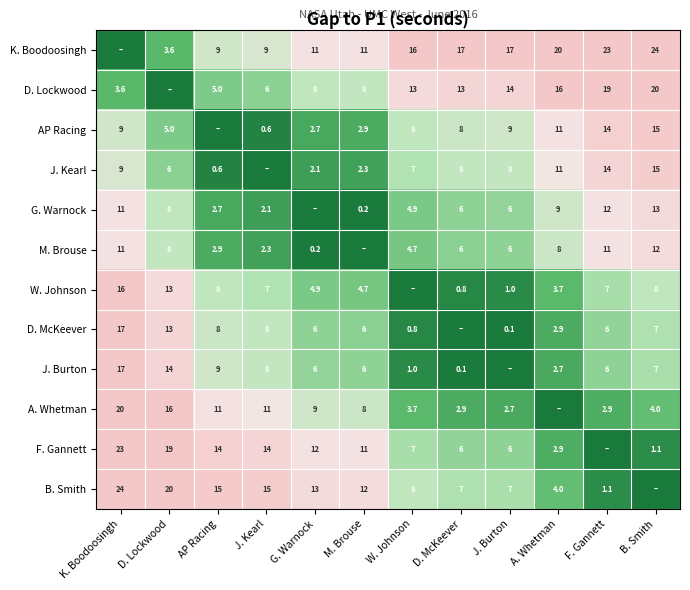

At how many categories does at least one series exceed 22?

3